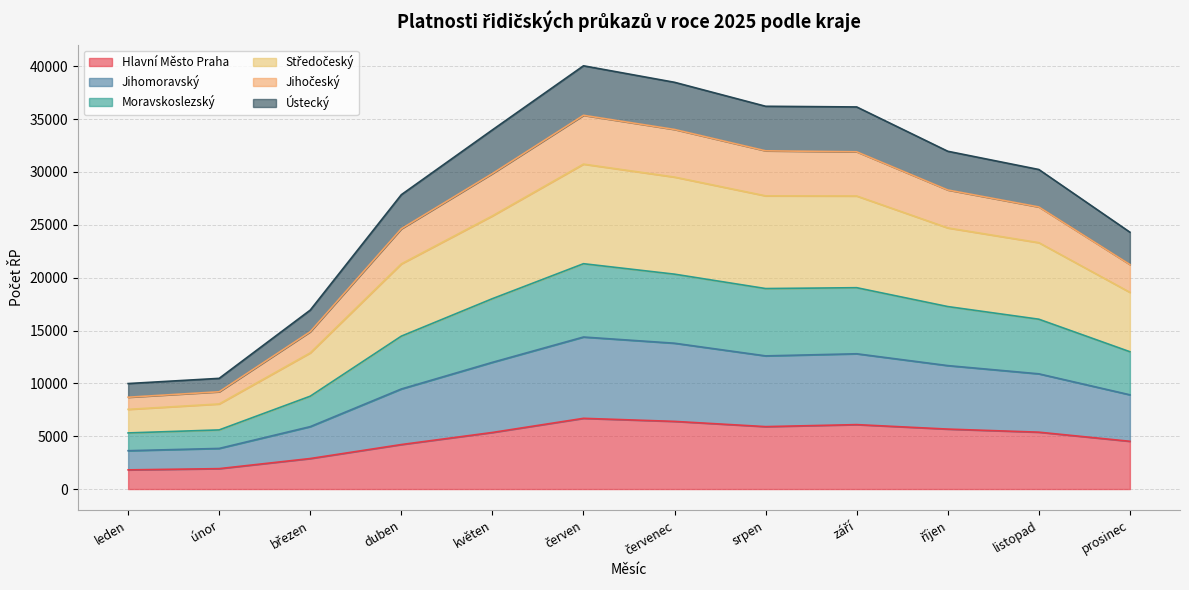

True or false: Hlavní Město Praha has a value of 2555 at listopad.

False